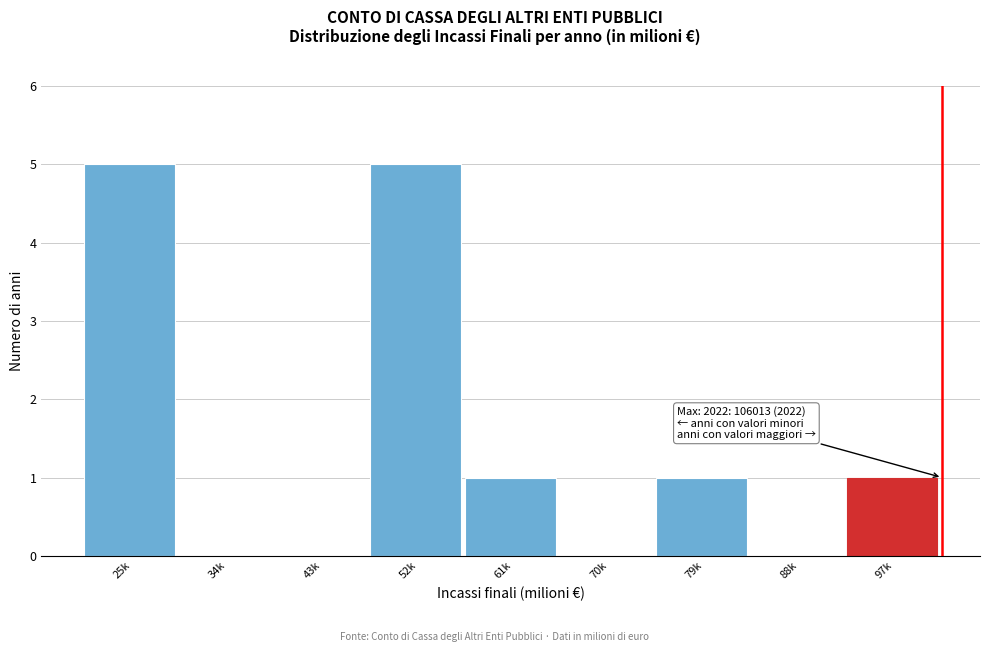

Reading left to right, transcribe all the data shown in this chart.

25k=5	34k=0	43k=0	52k=5	61k=1	70k=0	79k=1	88k=0	97k=1